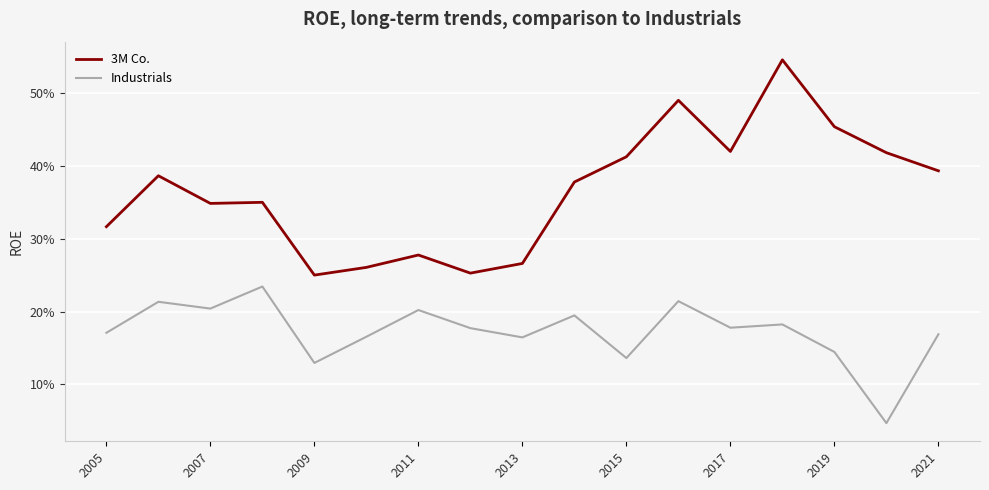

What are all the series names shown in the legend?

3M Co., Industrials